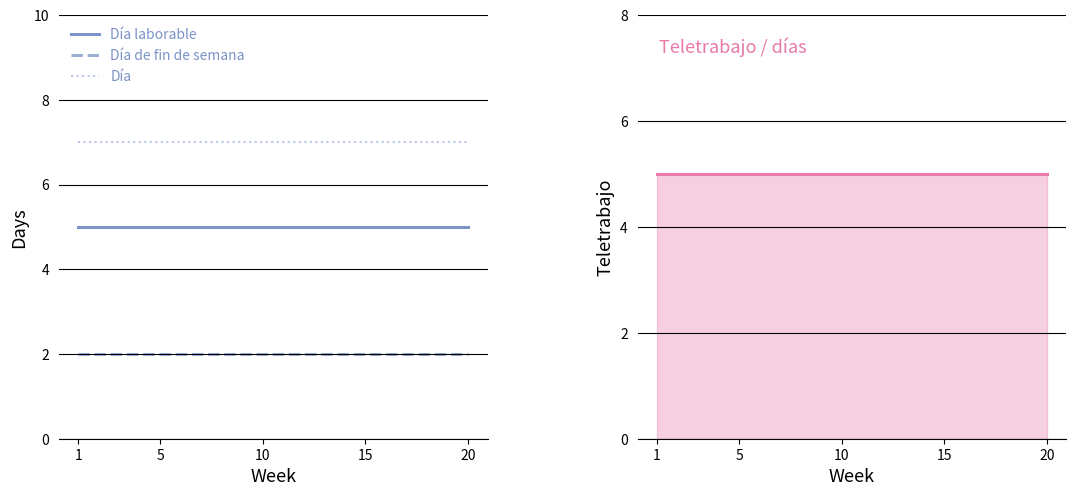

List the series in order of their overall mean, highest first.

Día, Día laborable, Día de fin de semana